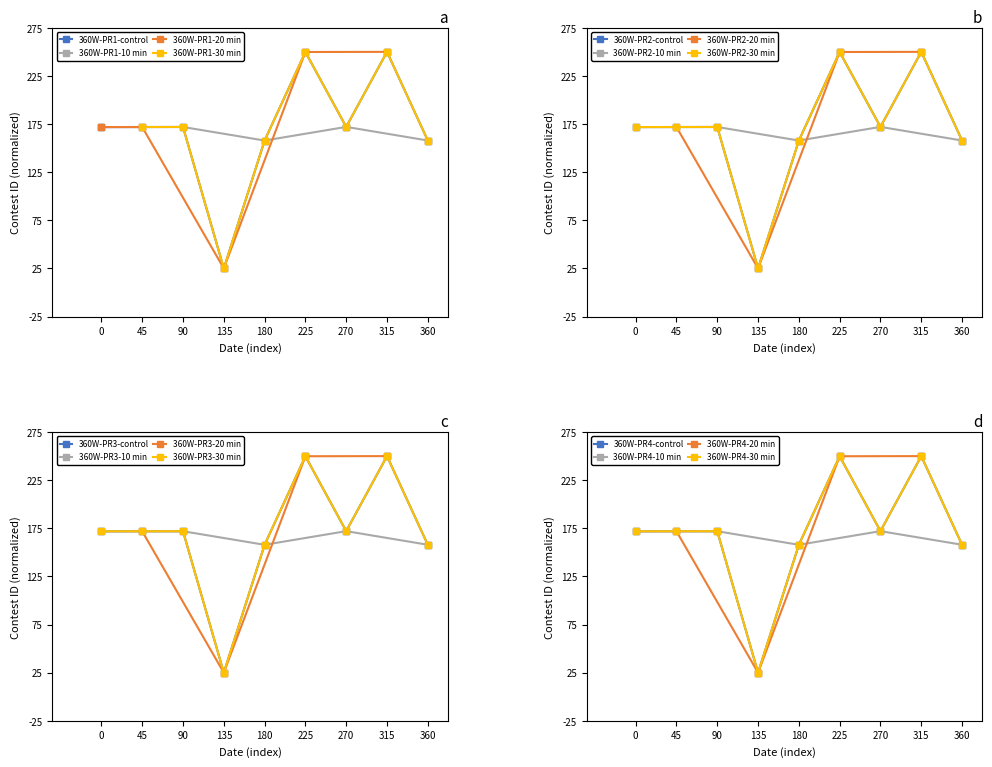

What is the minimum value for 360W-PR1-control?

25.0